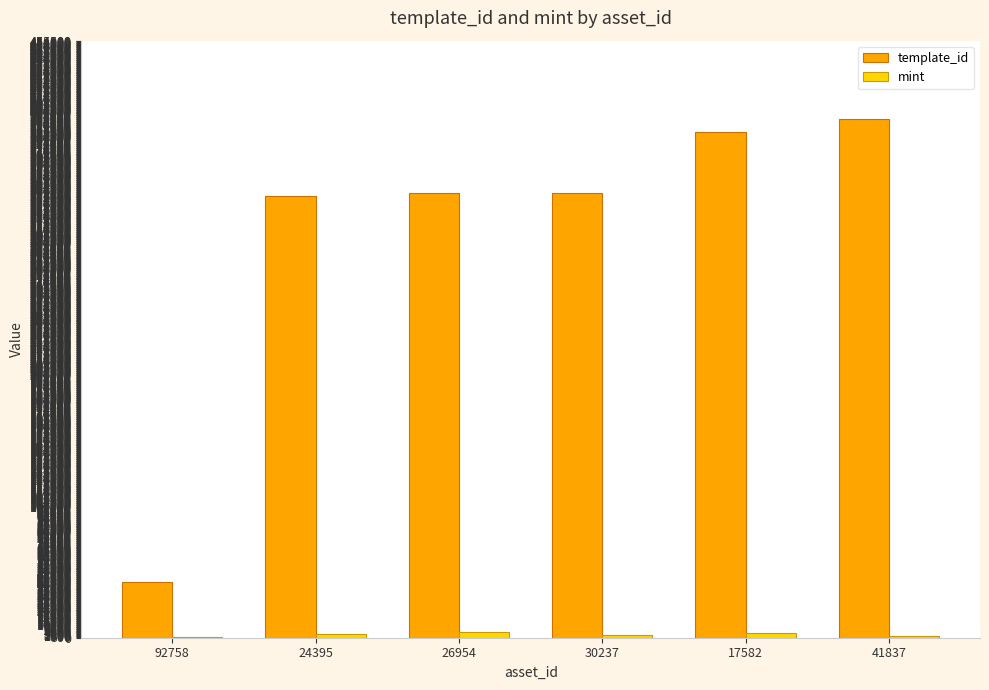

How many categories are shown in the chart?

6